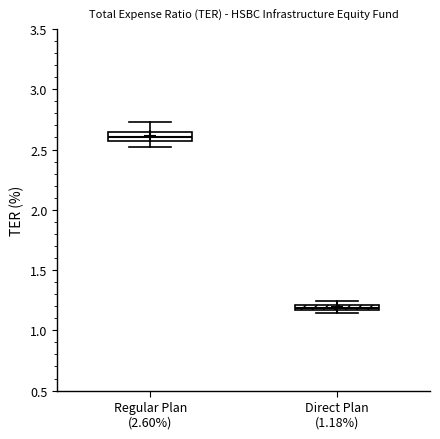

Which box's median line is the highest?

Regular Plan (2.60%)